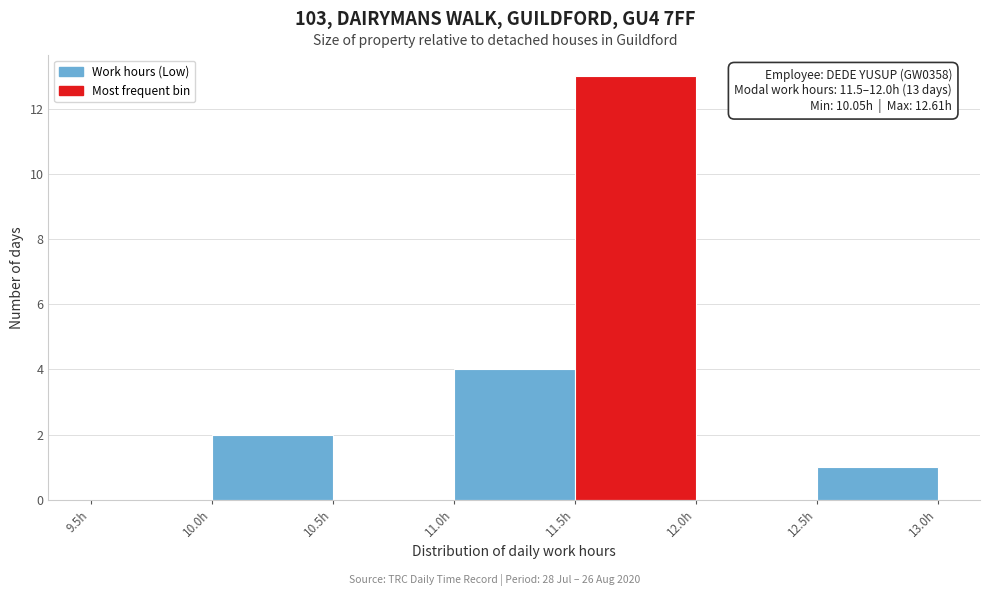

Over which range of the x-axis is the bar tallest?

11.5 to 12.0